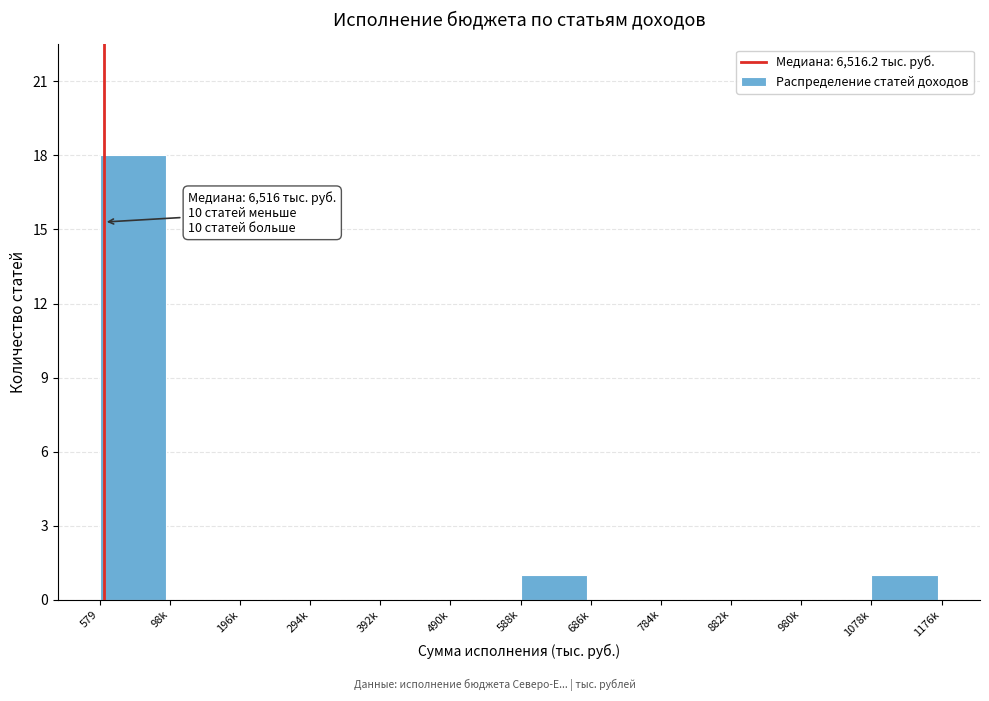

Reading right to left, list all the values displayed in this chart.

1078k=1	980k=0	882k=0	784k=0	686k=0	588k=1	490k=0	392k=0	294k=0	196k=0	98k=0	579=18